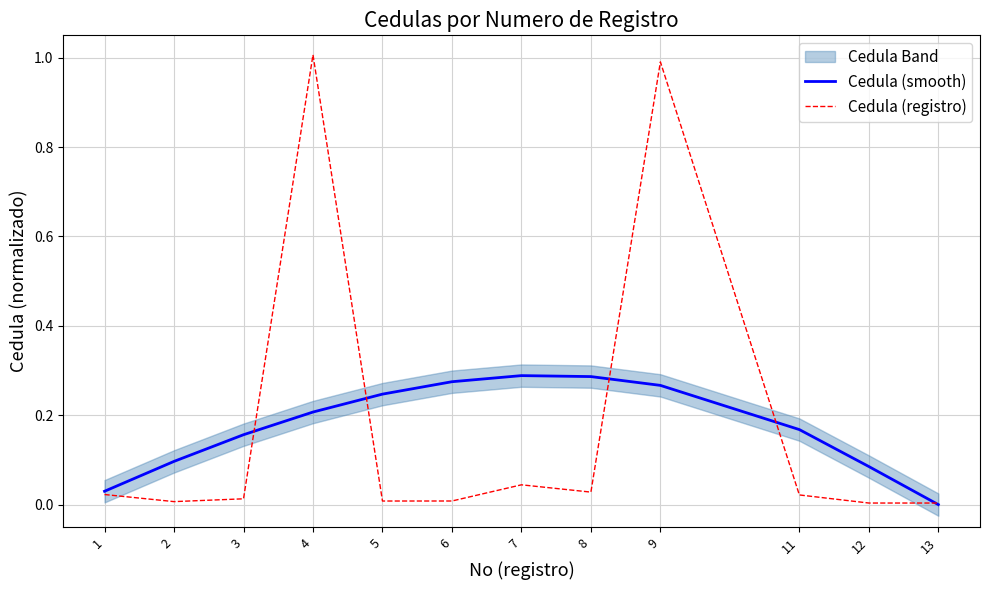

Between which two adjacent categories do Cedula (smooth) and Cedula (registro) first intersect?

3 and 4